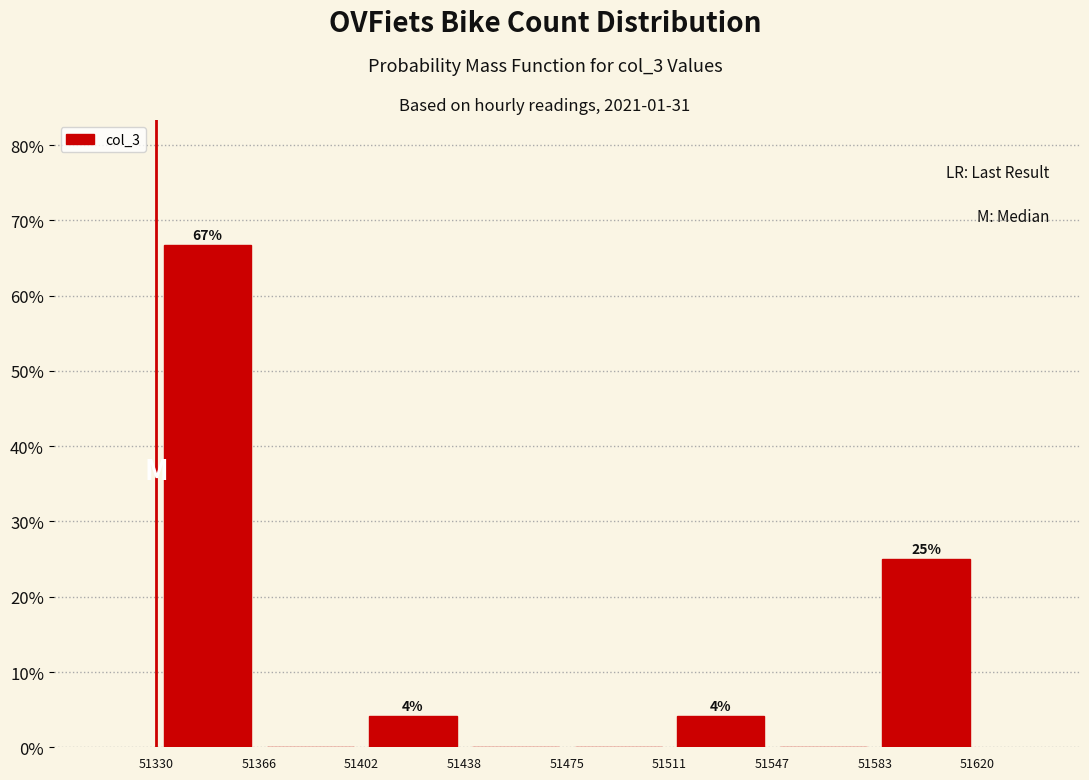

Which range on the x-axis has the tallest bar?

51330 to 51366